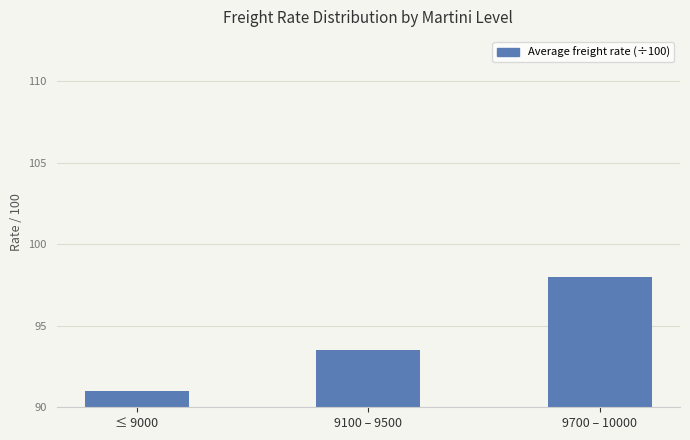

Count the number of categories in the chart.

3